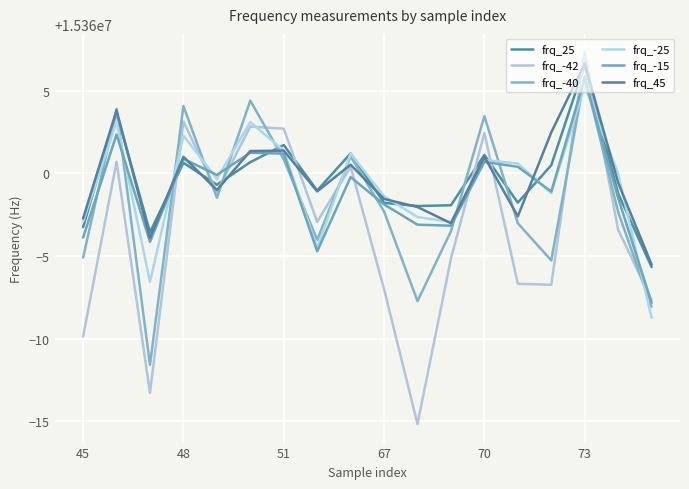

Does the chart have visible grid lines?

Yes